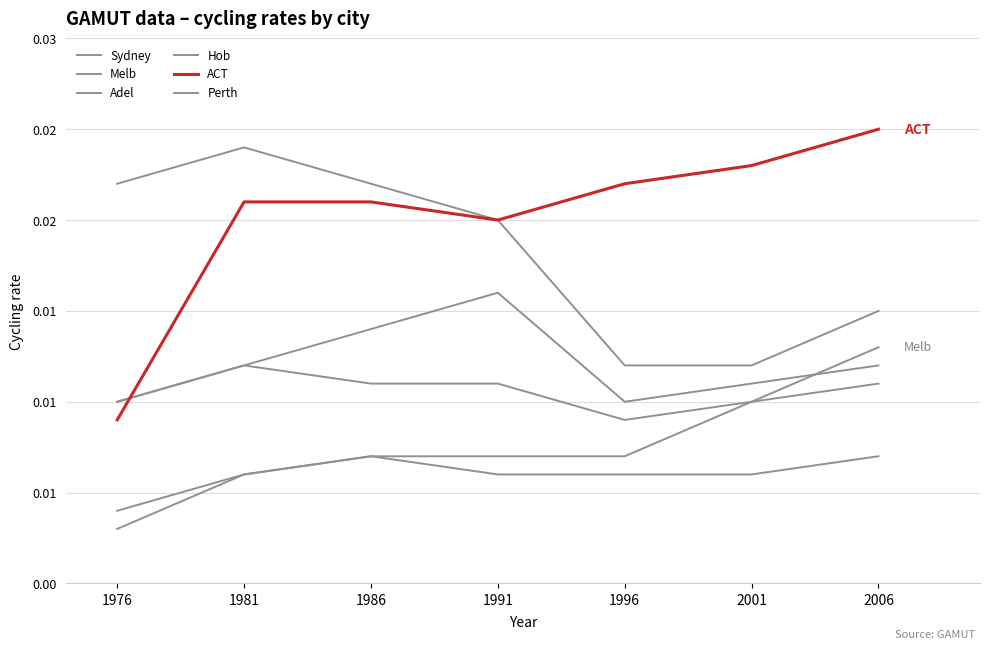

Does the chart display data point markers on the line(s)?

No